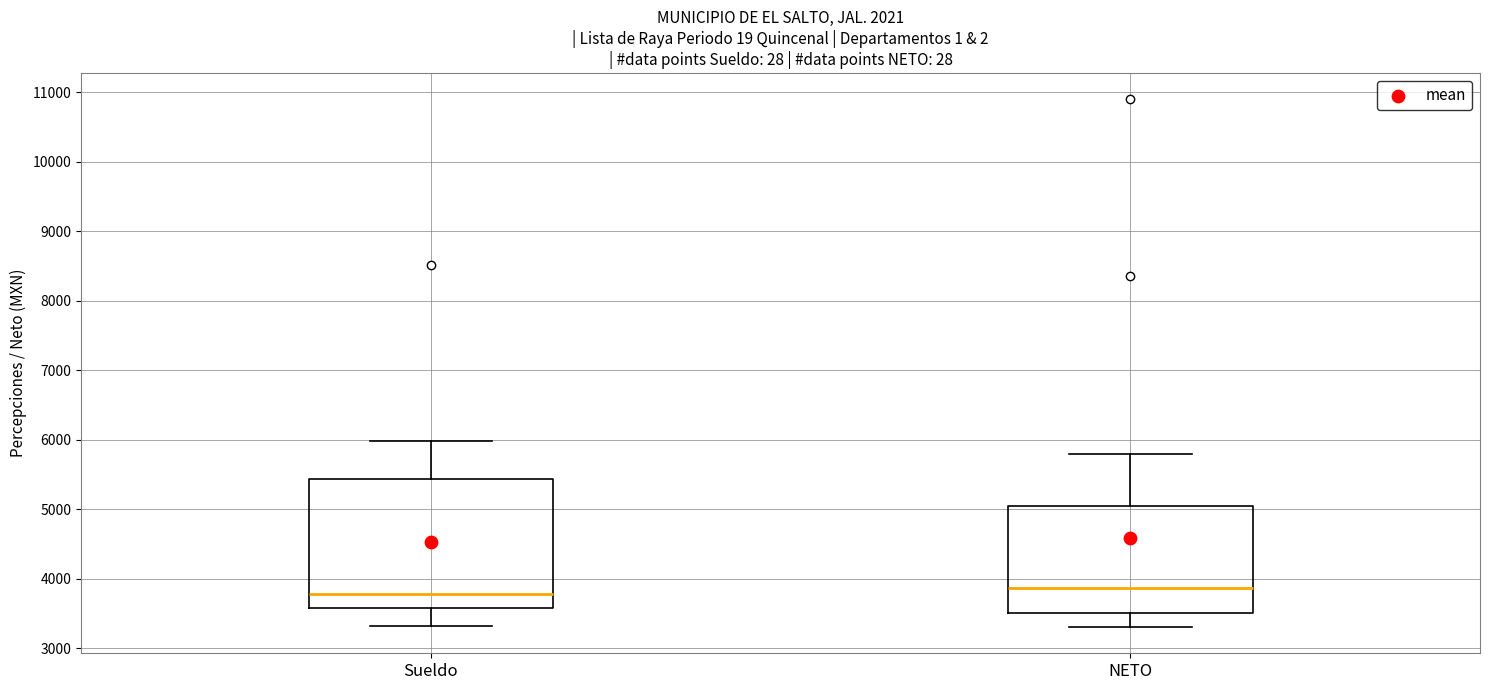

Where does the upper whisker of the box for Sueldo end on the y-axis? The values are not printed on the chart, so give them approximately, as read against the axis.

6000